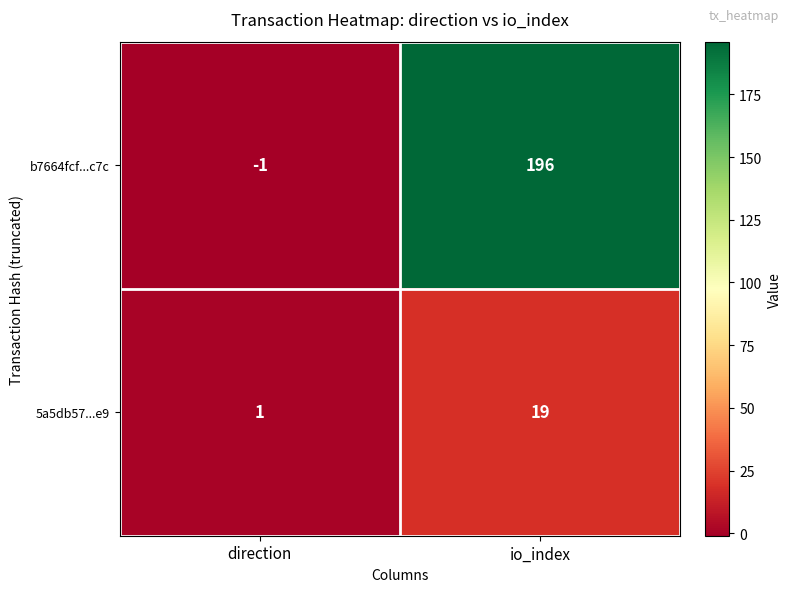

What is the sum of the 5a5db57...e9 values at direction and io_index?

20